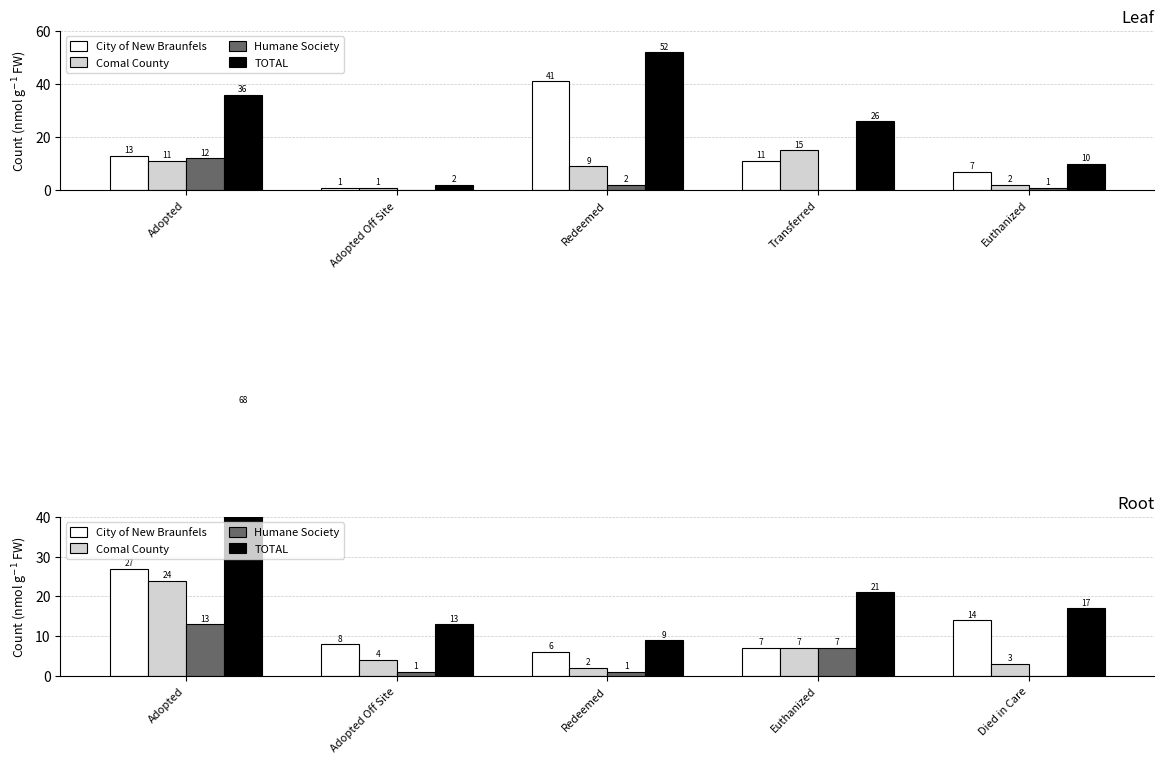

What is the difference between the maximum and minimum values in the Humane Society series?

13